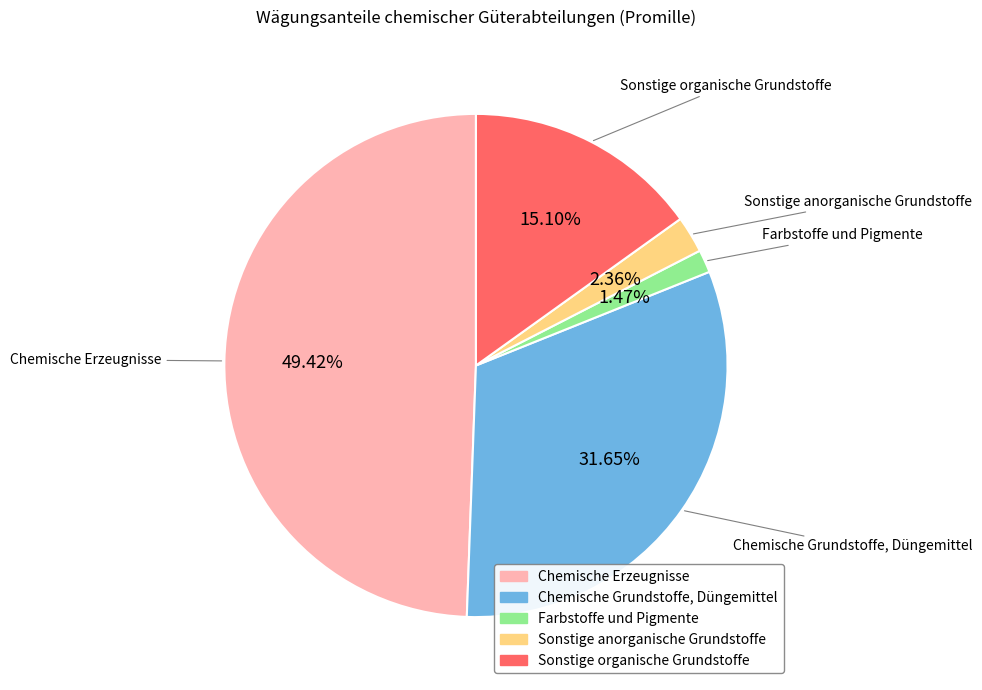

To the nearest percent, what is the difference between the largest and smallest slice percentages?

48%